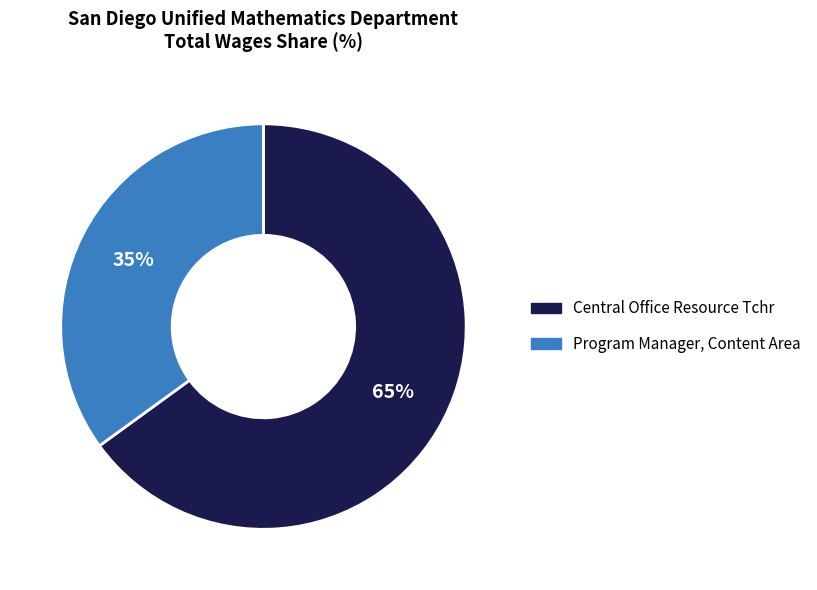

To the nearest percent, what is the average slice percentage?

50%